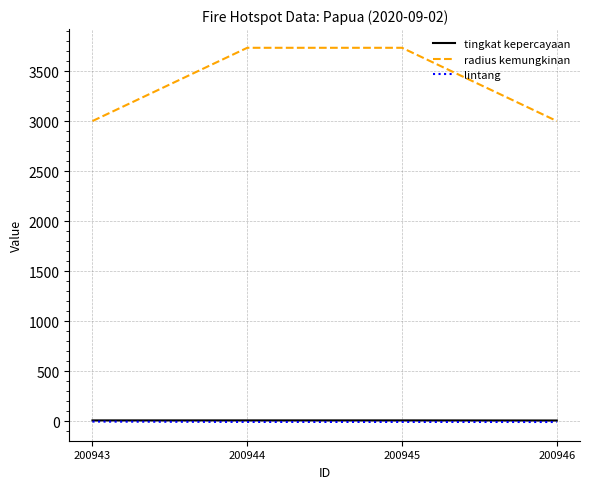

What is the approximate value of tingkat kepercayaan at 200945?

8.0